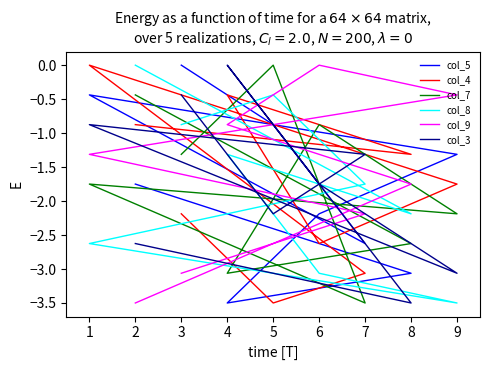

Does the chart display data point markers on the line(s)?

No